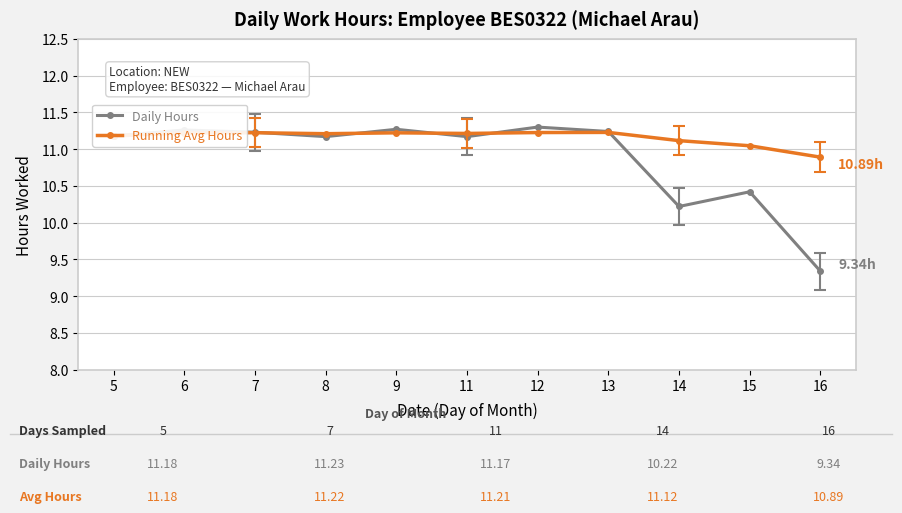

Is the value of Running Avg Hours at 14 greater than the value of Daily Hours at 7?

No